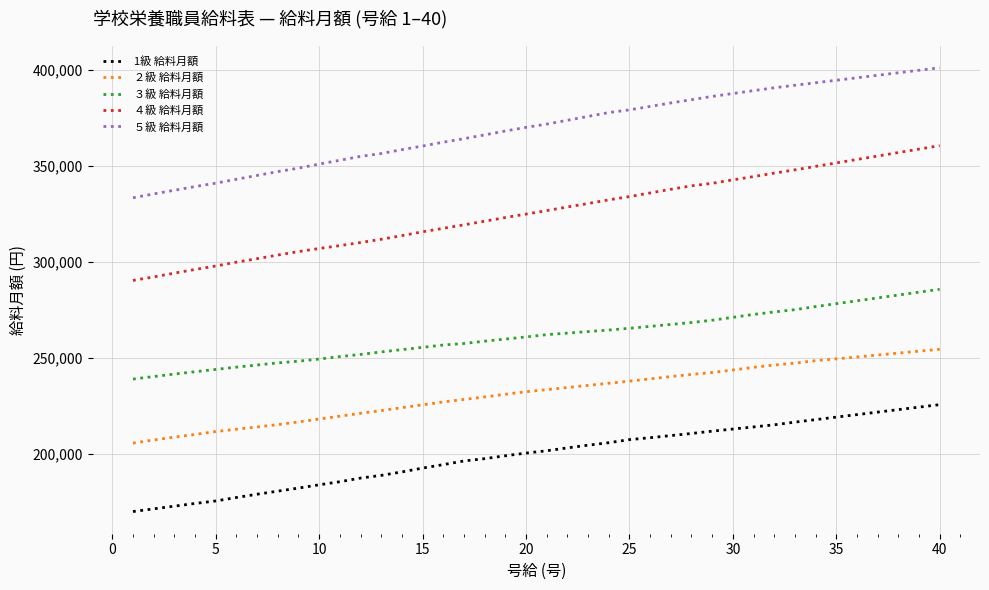

Which series has the largest range (max minus min)?

４級 給料月額